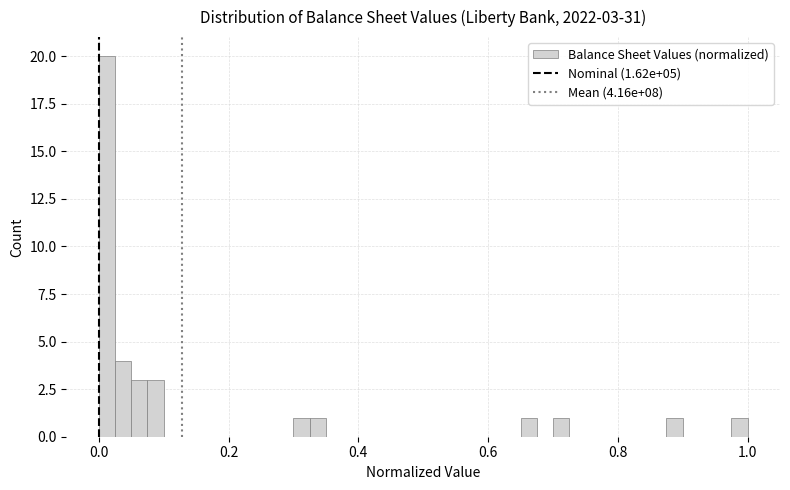

Read against the x-axis, roughly where is the centre of the tallest bar?

0.02